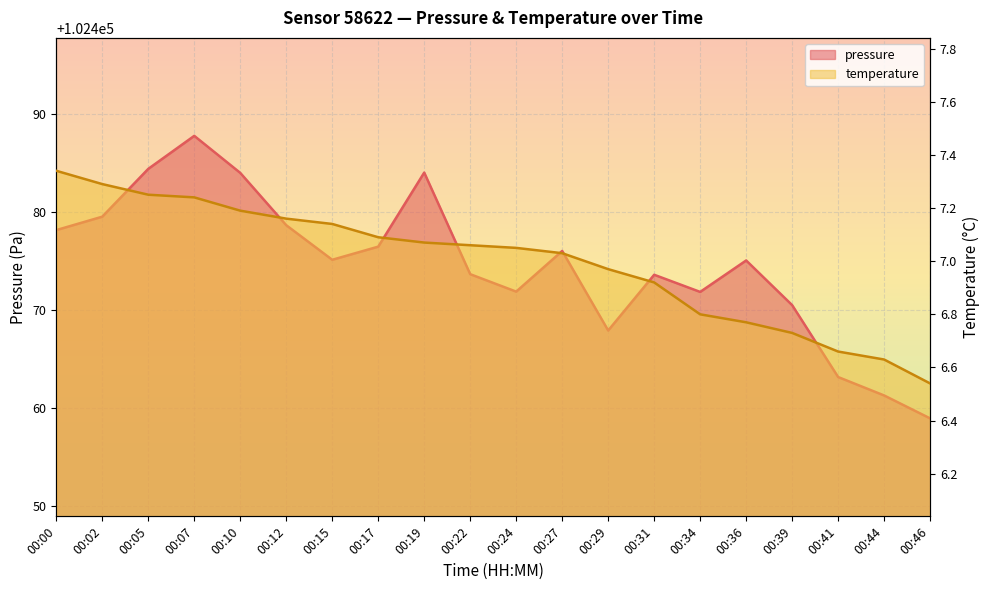

True or false: pressure and temperature intersect in this chart.

False